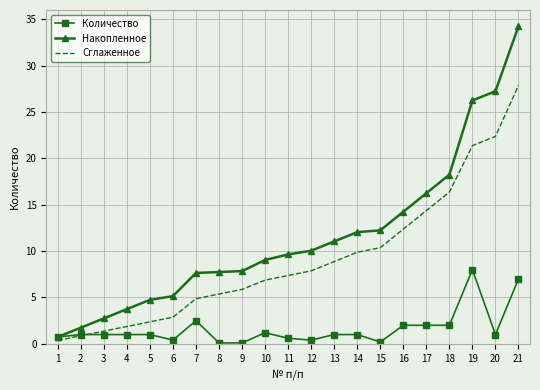

List the series in order of their peak value, lowest first.

Количество, Сглаженное, Накопленное